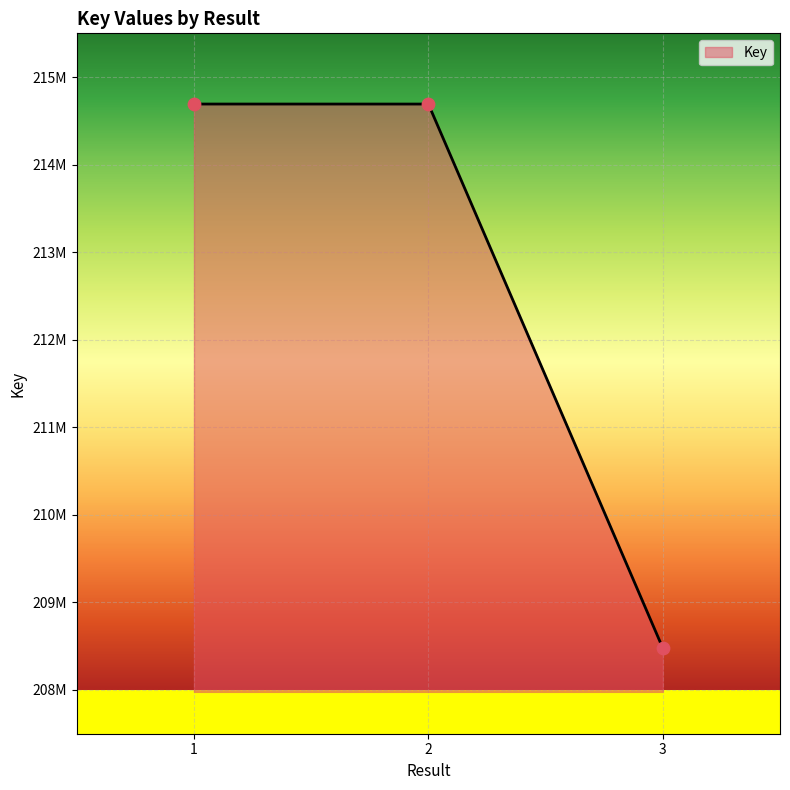

What is the ratio of the value at 3 to the value at 2?

1.0